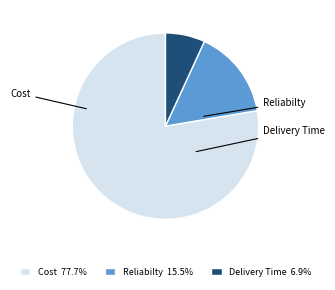

Is the sum of Delivery Time and Reliabilty greater than half?

No